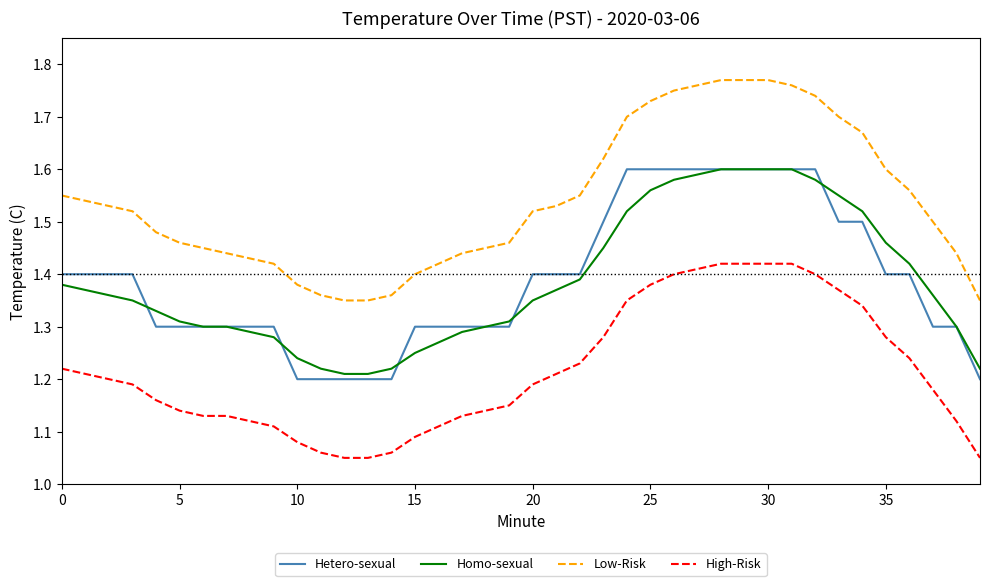

Which series has the largest total across all categories?

Low-Risk